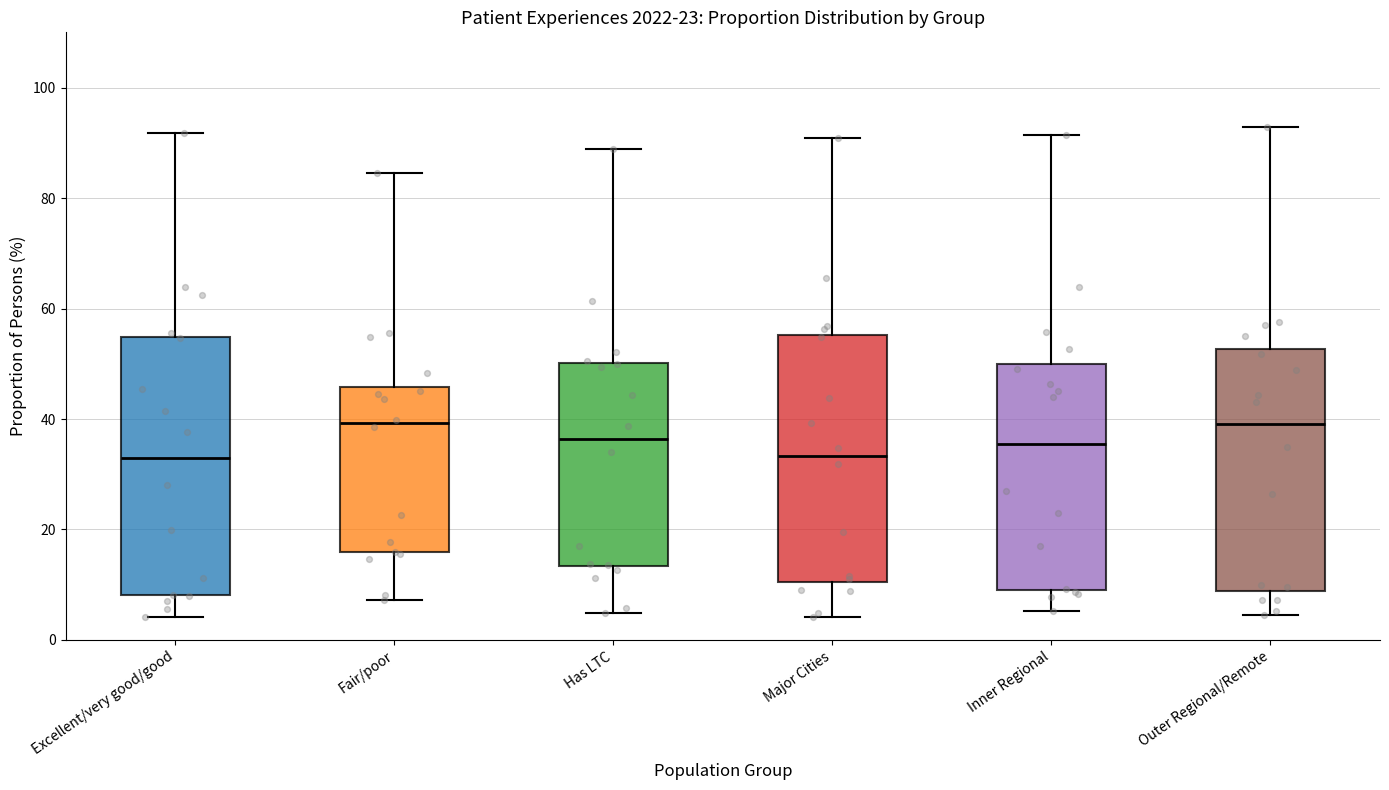

Where is the upper edge of the box for Major Cities on the y-axis? The values are not printed on the chart, so give them approximately, as read against the axis.

56